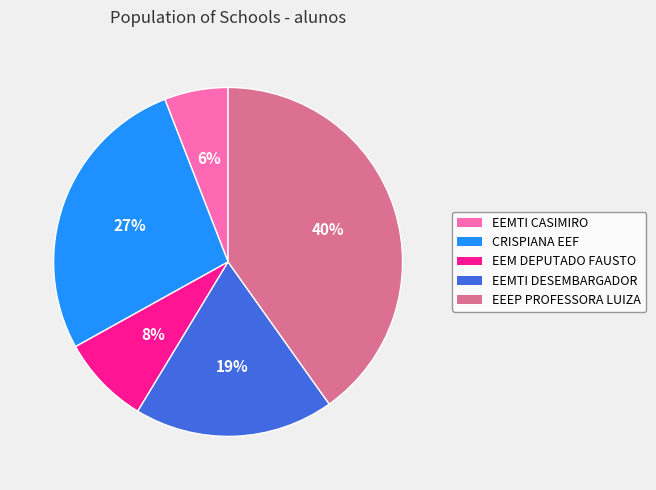

To the nearest percent, what percentage of the pie is EEM DEPUTADO FAUSTO?

8%